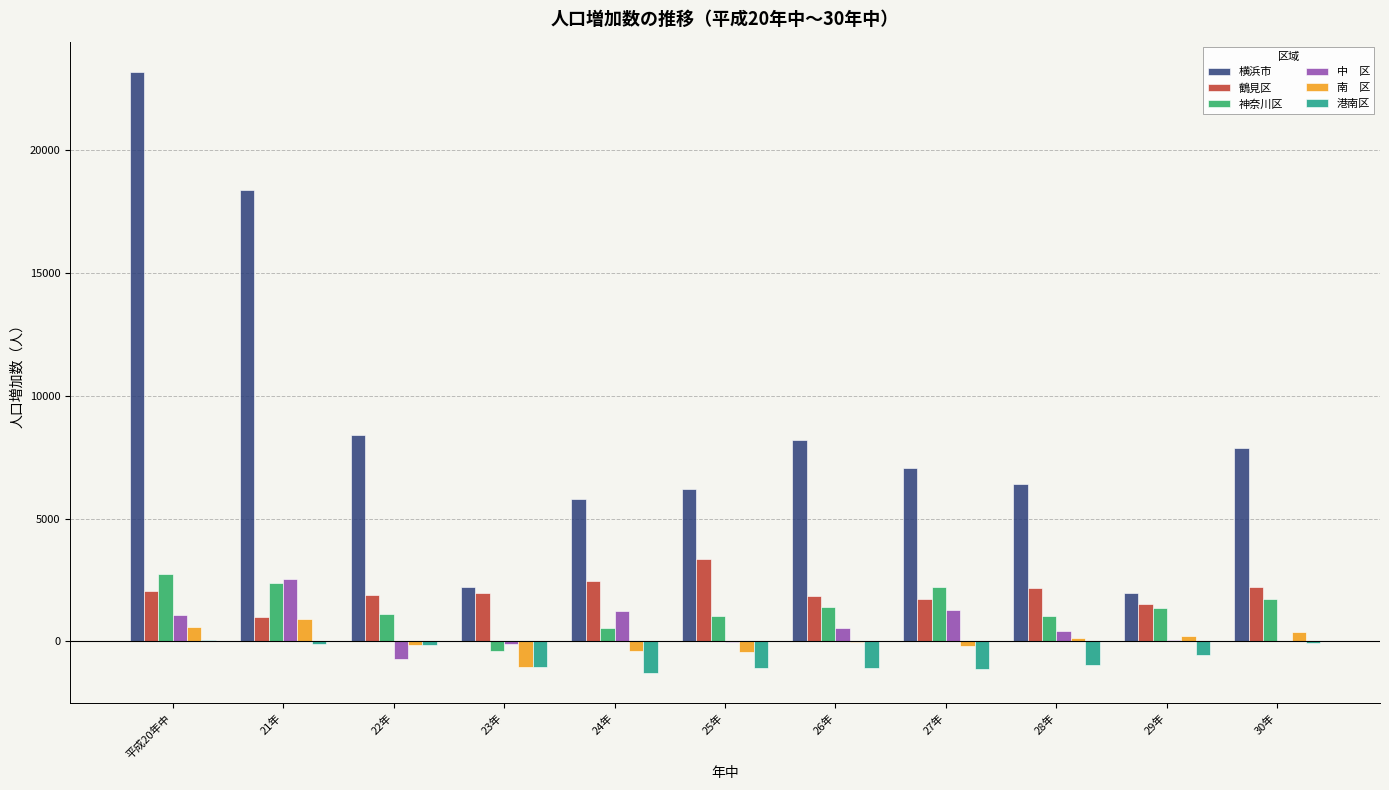

How many groups of bars are there?

11